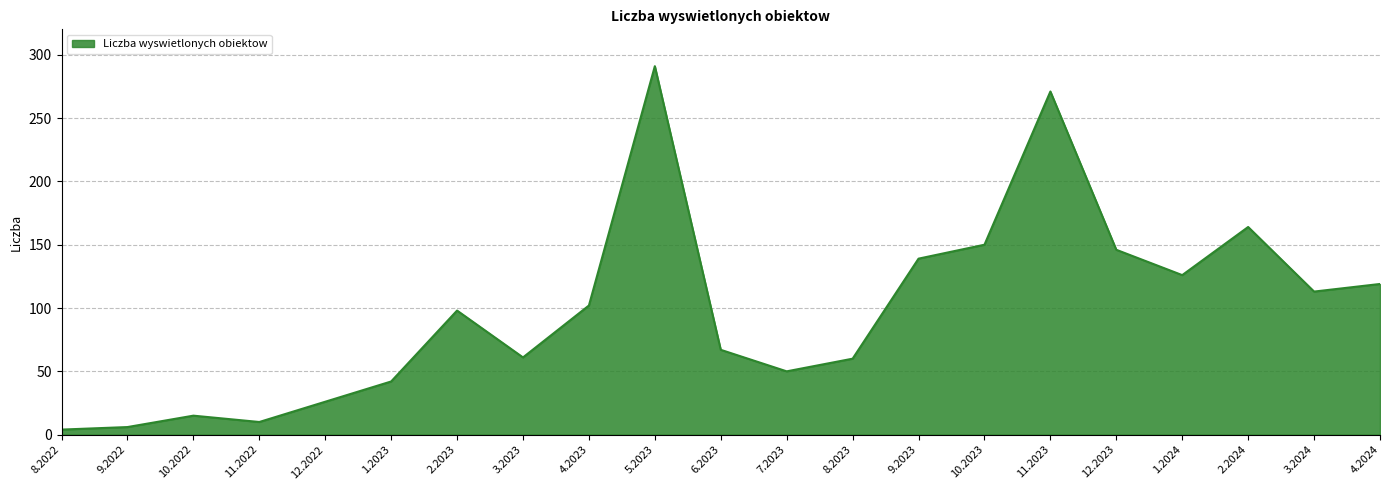

Is it true that the value at 4.2023 is 171?

False